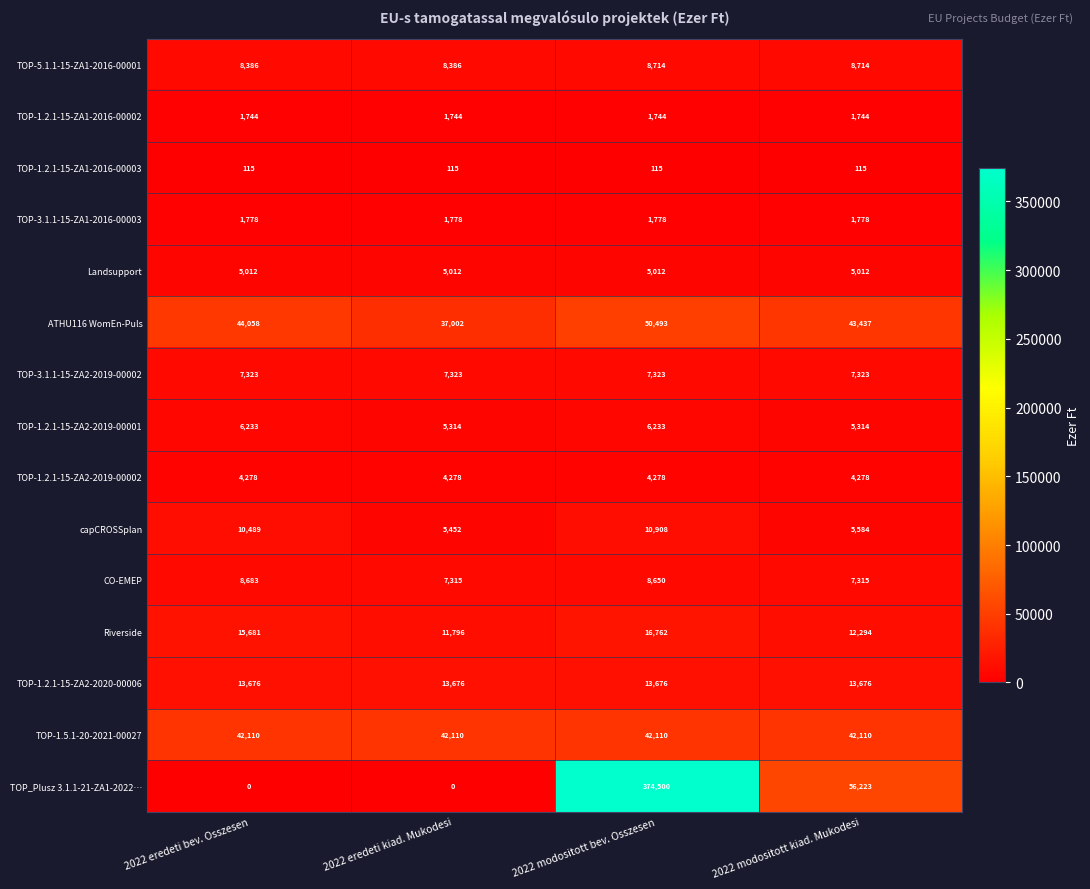

What is the difference between the second highest and second lowest values in the ATHU116 WomEn-Puls series?

621